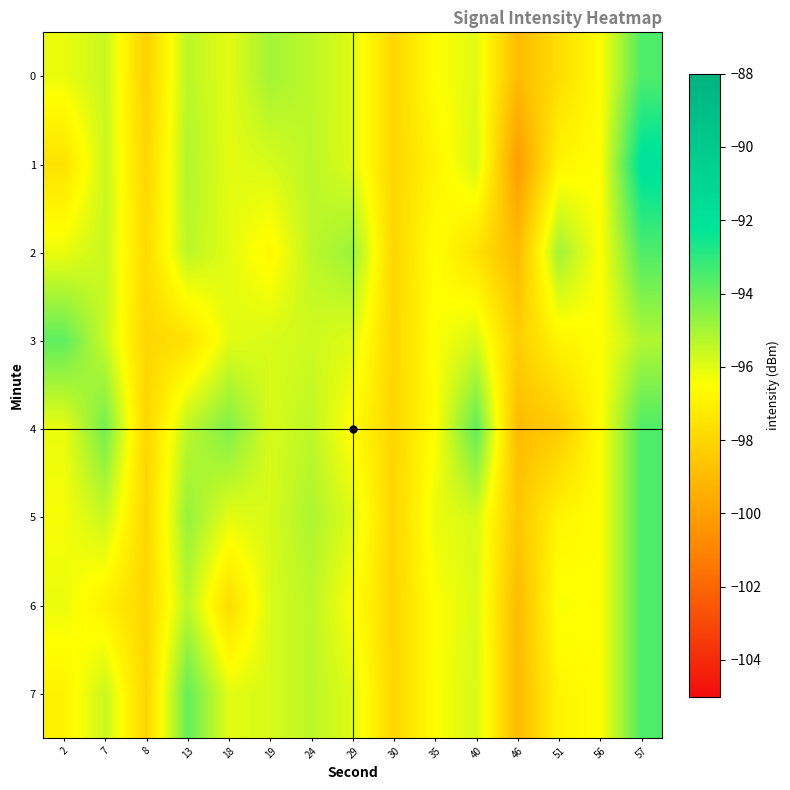

Rank the series by their maximum value, from highest to lowest.

row_1, row_0, row_2, row_4, row_5, row_6, row_7, row_3